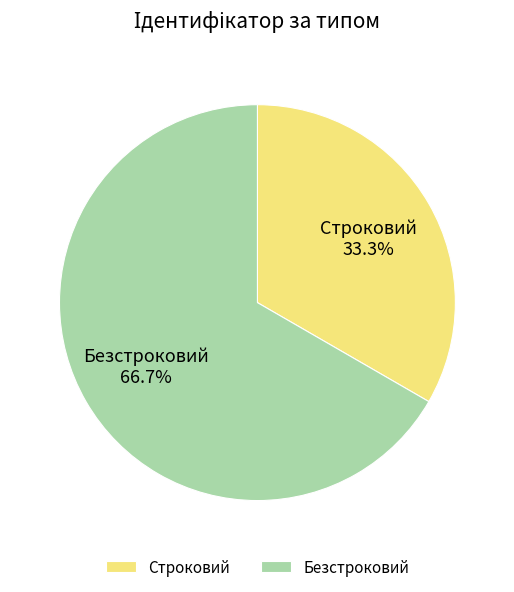

What percentage is the Безстроковий slice, to the nearest percent?

67%